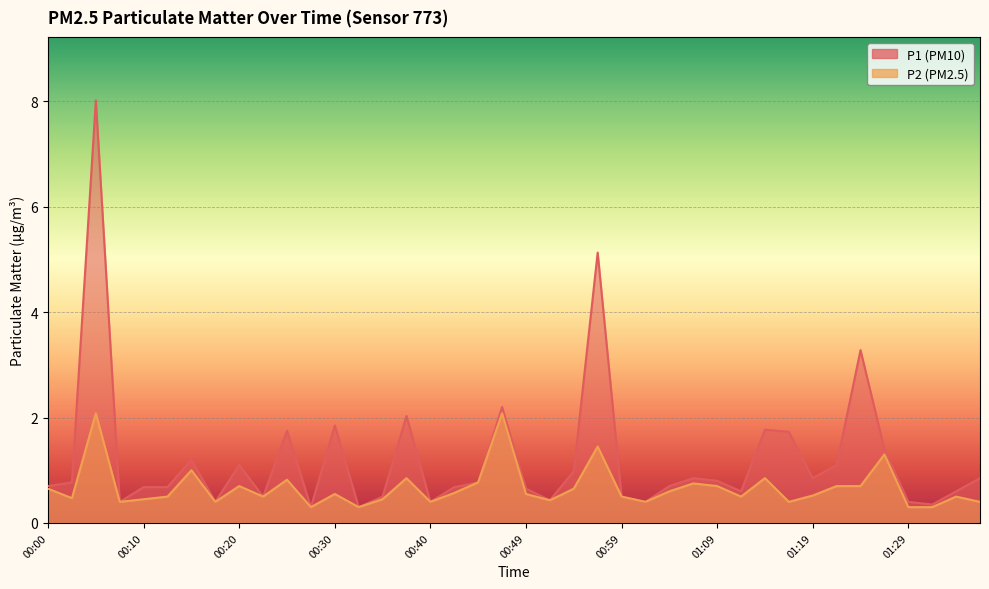

What is the difference between the highest and lowest values at 00:03?

0.3